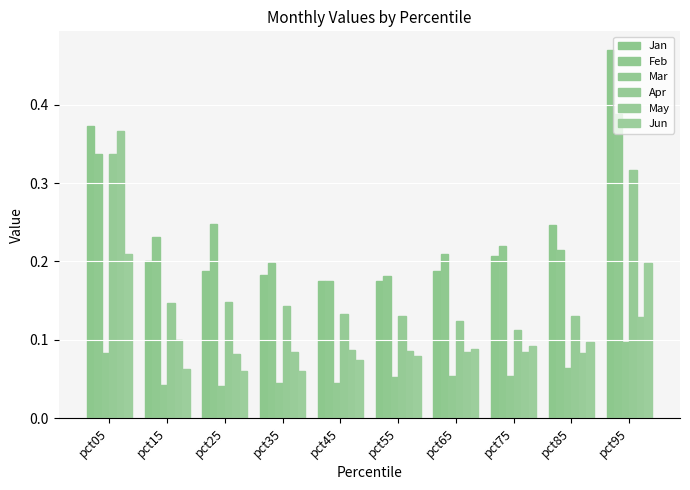

Reading right to left, list all the values displayed in this chart.

Jan: pct95=0.5	pct85=0.2	pct75=0.2	pct65=0.2	pct55=0.2	pct45=0.2	pct35=0.2	pct25=0.2	pct15=0.2	pct05=0.4
Feb: pct95=0.4	pct85=0.2	pct75=0.2	pct65=0.2	pct55=0.2	pct45=0.2	pct35=0.2	pct25=0.2	pct15=0.2	pct05=0.3
Mar: pct95=0.1	pct85=0.1	pct75=0.1	pct65=0.1	pct55=0.1	pct45=0.0	pct35=0.0	pct25=0.0	pct15=0.0	pct05=0.1
Apr: pct95=0.3	pct85=0.1	pct75=0.1	pct65=0.1	pct55=0.1	pct45=0.1	pct35=0.1	pct25=0.1	pct15=0.1	pct05=0.3
May: pct95=0.1	pct85=0.1	pct75=0.1	pct65=0.1	pct55=0.1	pct45=0.1	pct35=0.1	pct25=0.1	pct15=0.1	pct05=0.4
Jun: pct95=0.2	pct85=0.1	pct75=0.1	pct65=0.1	pct55=0.1	pct45=0.1	pct35=0.1	pct25=0.1	pct15=0.1	pct05=0.2